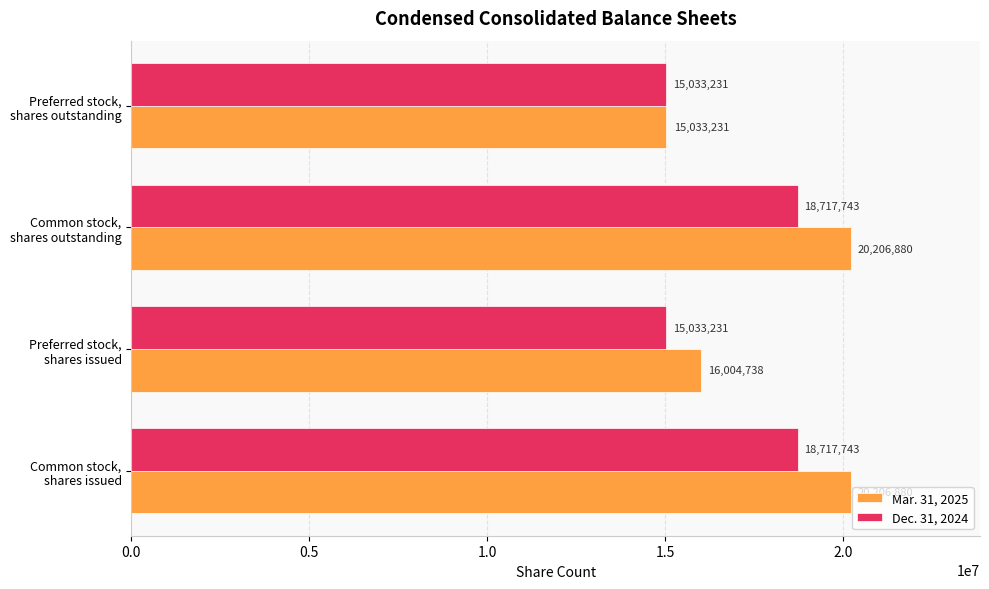

List the series in order of their peak value, lowest first.

Dec. 31, 2024, Mar. 31, 2025